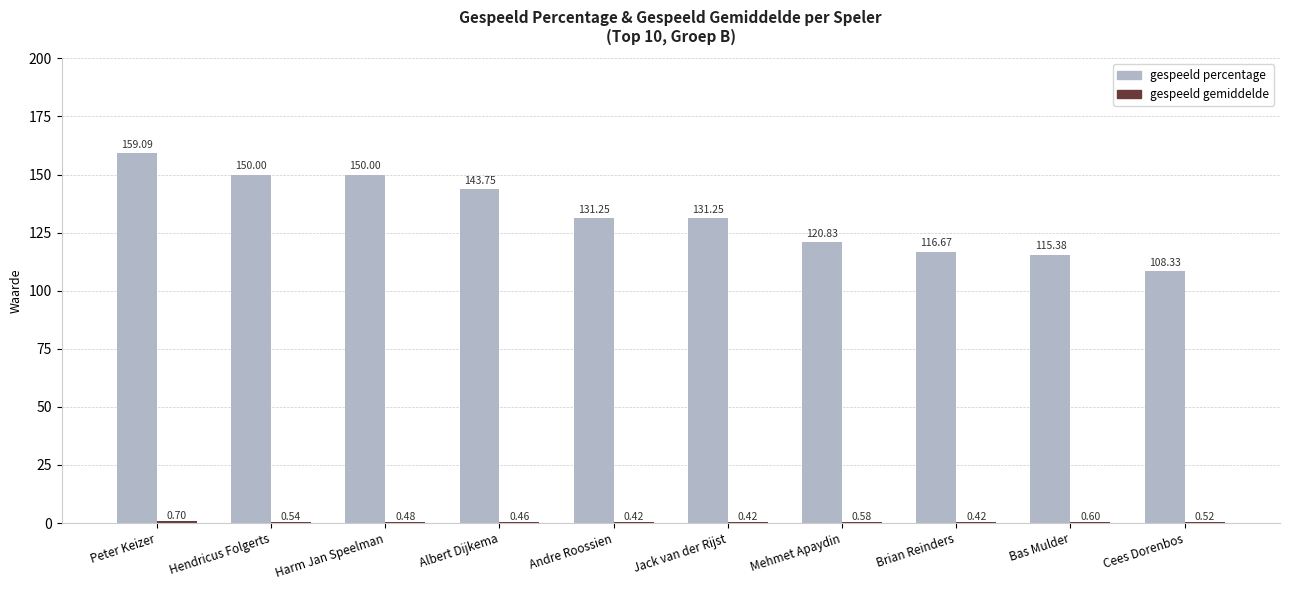

Which category has the highest value across all series?

Peter Keizer